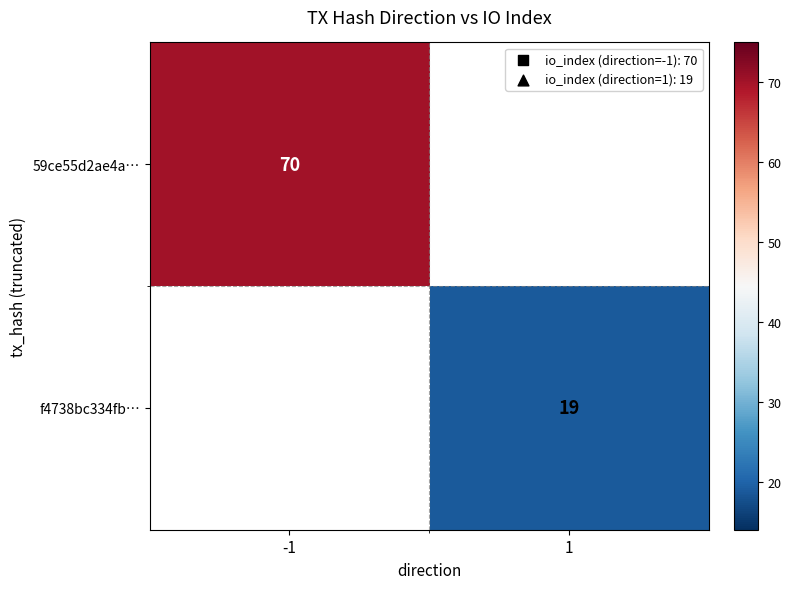

What is the minimum value shown in the chart?

19.0